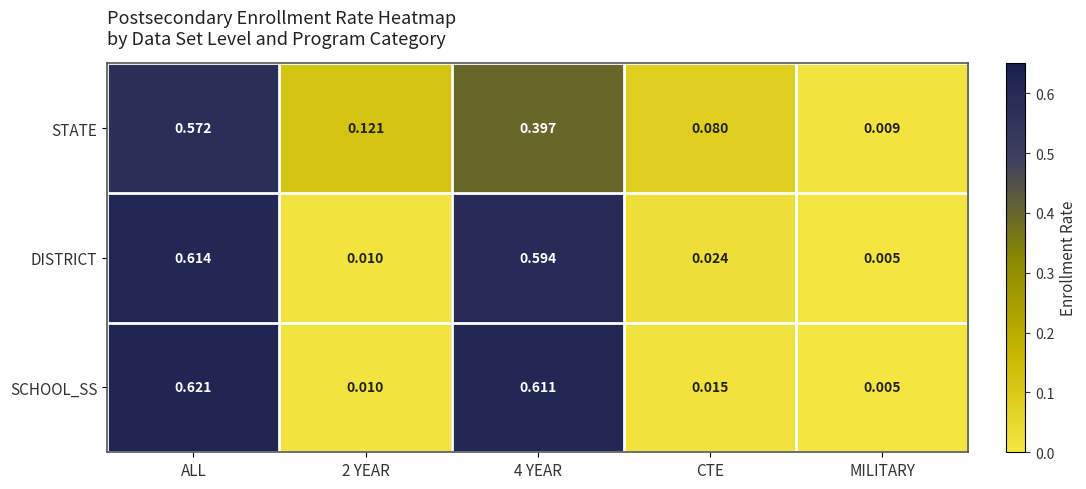

Rank the series by their average value, from highest to lowest.

SCHOOL_SS, DISTRICT, STATE